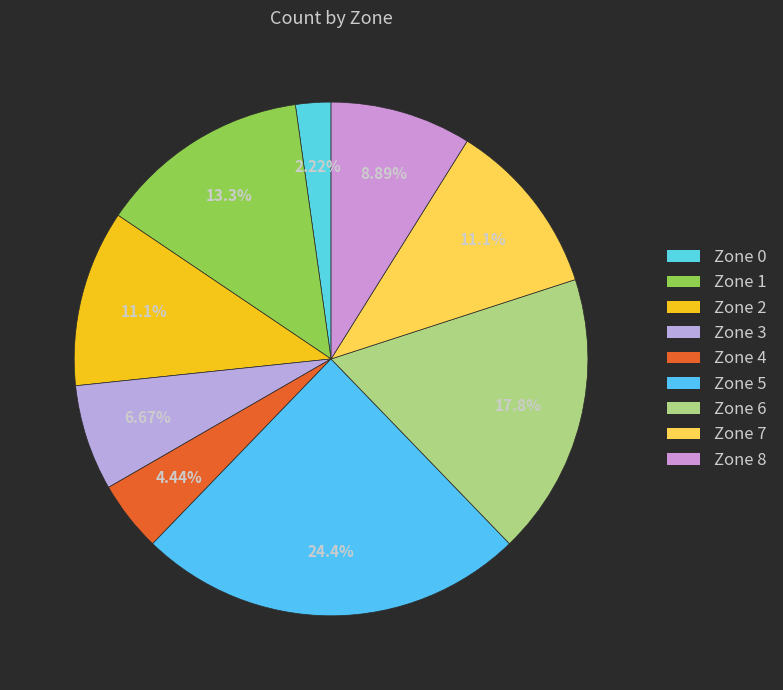

To the nearest percent, what is the combined percentage of Zone 2 and Zone 6?

29%